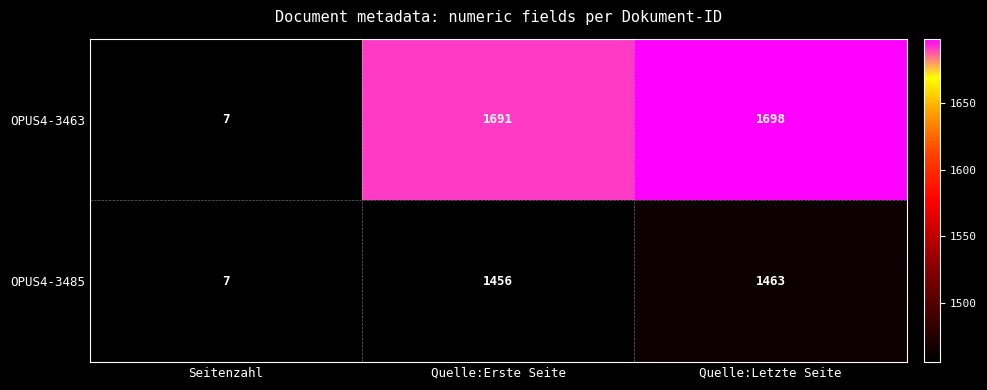

Rank the series by their average value, from highest to lowest.

OPUS4-3463, OPUS4-3485